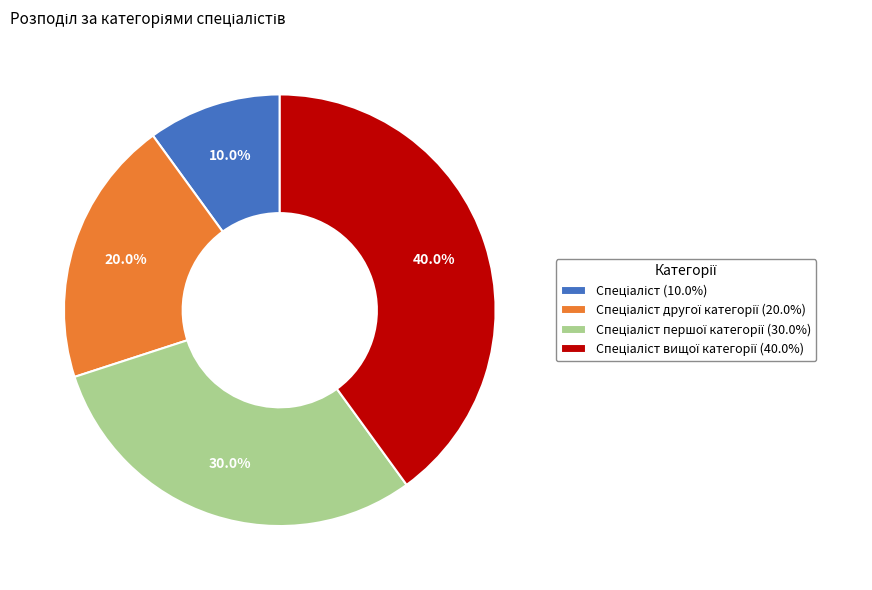

Is there a majority slice in this chart?

No